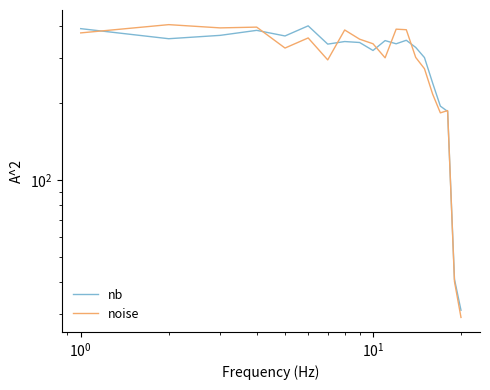

How many data points in noise are less than 342?

10